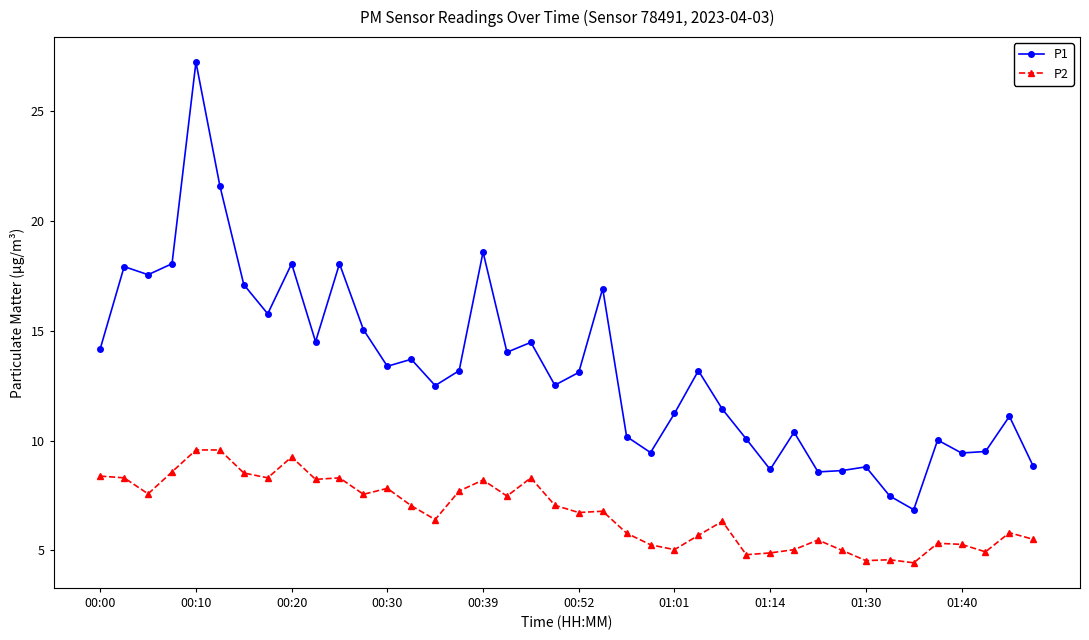

Rank the series by their average value, from highest to lowest.

P1, P2